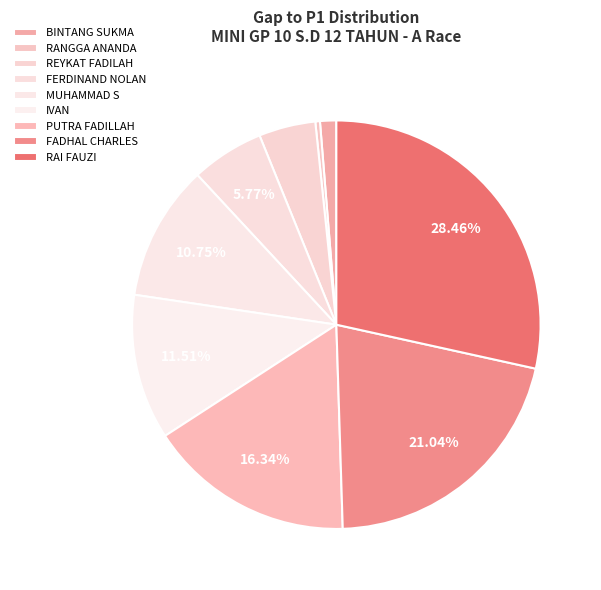

Count the number of slices in the pie.

9